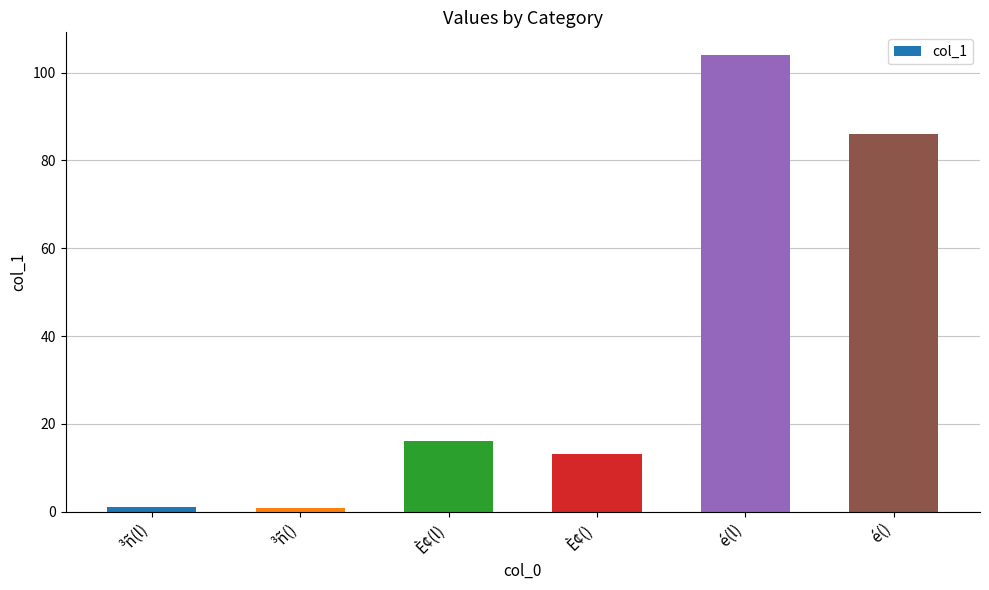

The chart shows a value of 20.9 at È¢(). True or false?

False